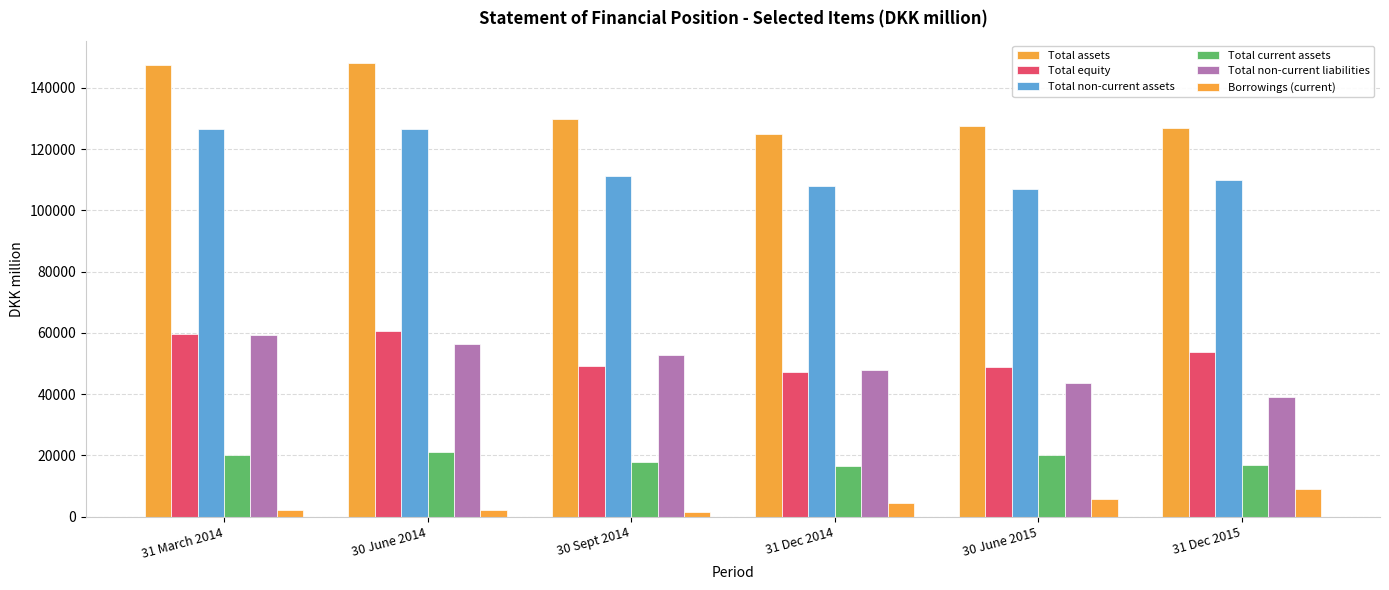

Which series has the widest spread of values?

Total assets